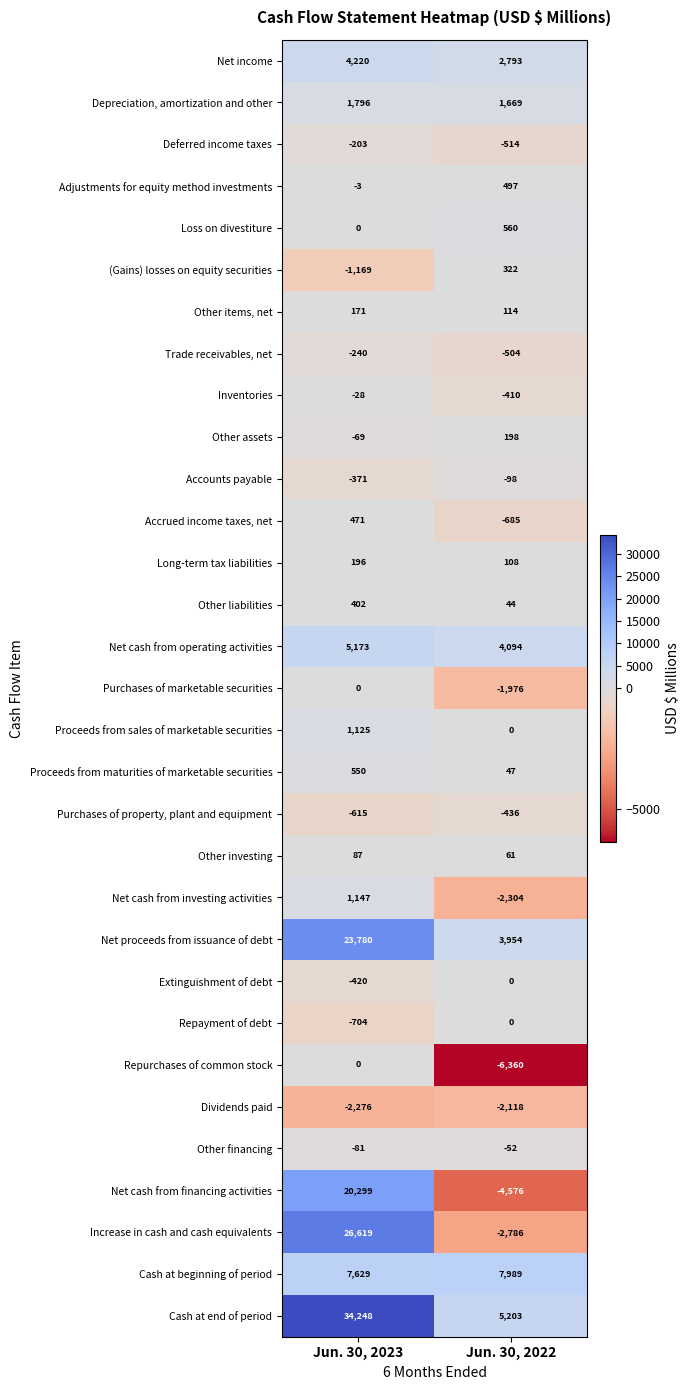

Which series changed the most between Jun. 30, 2023 and Jun. 30, 2022?

Increase in cash and cash equivalents